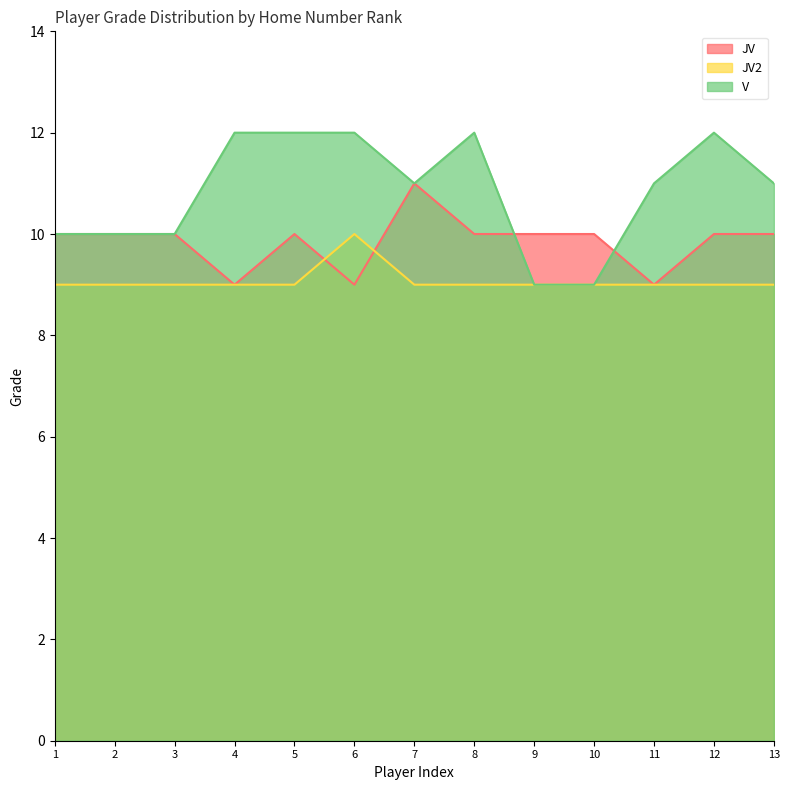

At how many categories does at least one series exceed 10?

8